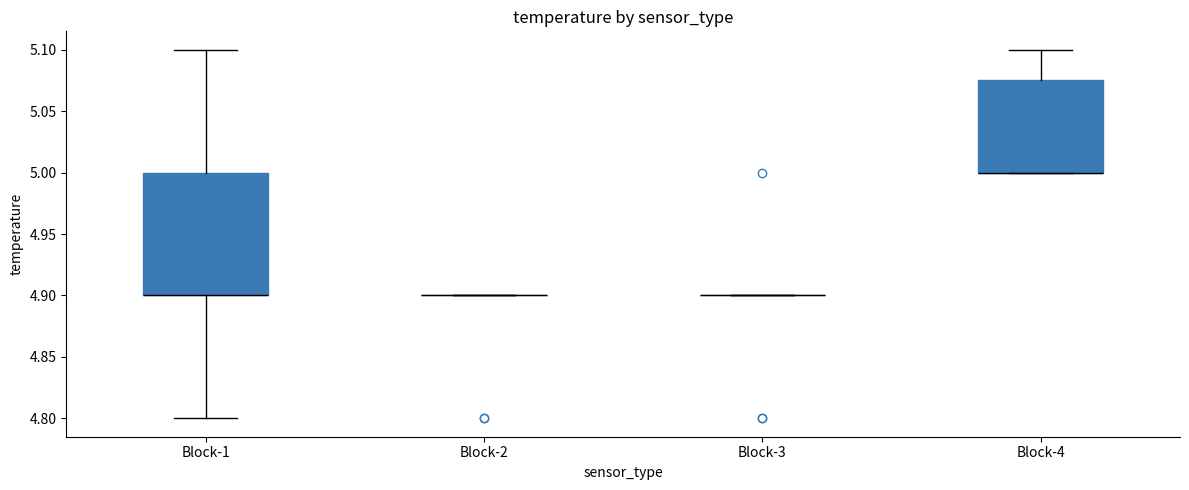

Reading left to right, transcribe this box plot: for each box, give where its median line is, the range the box spans, and where its two whiskers end, as read against the y-axis. The values are not printed on the chart, so give them approximately, as read against the axis.

Block-1: median 4.900 (drawn on the box's lower edge), box 4.900 to 5.000, whiskers 4.800 to 5.100
Block-2: box collapsed to a line at 4.900, whiskers 4.900 to 4.900
Block-3: box collapsed to a line at 4.900, whiskers 4.900 to 4.900
Block-4: median 5.000 (drawn on the box's lower edge), box 5.000 to 5.075, whiskers 5.000 to 5.100